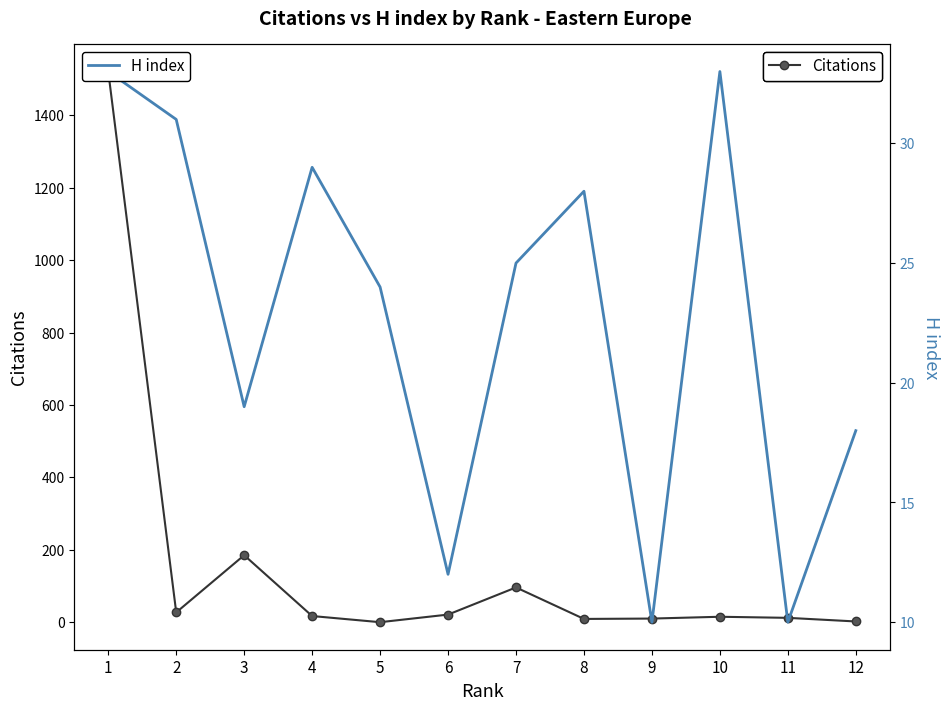

The value of Citations at 8 is 15. True or false?

False